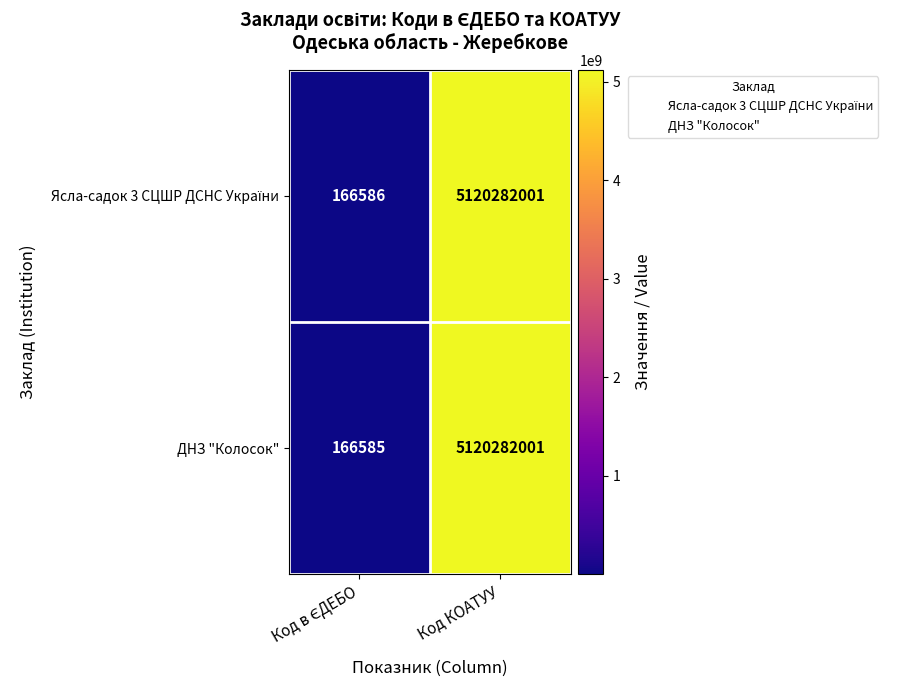

What is the total value across all series at Код КОАТУУ?

10240564002